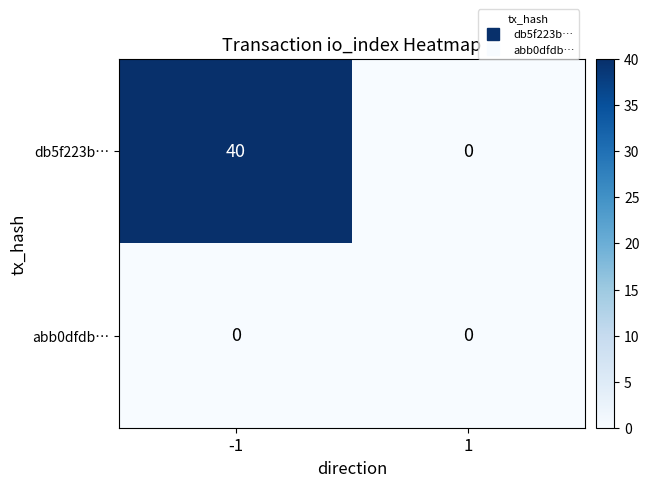

What value does the db5f223b… series have at -1, to the nearest 10?

40